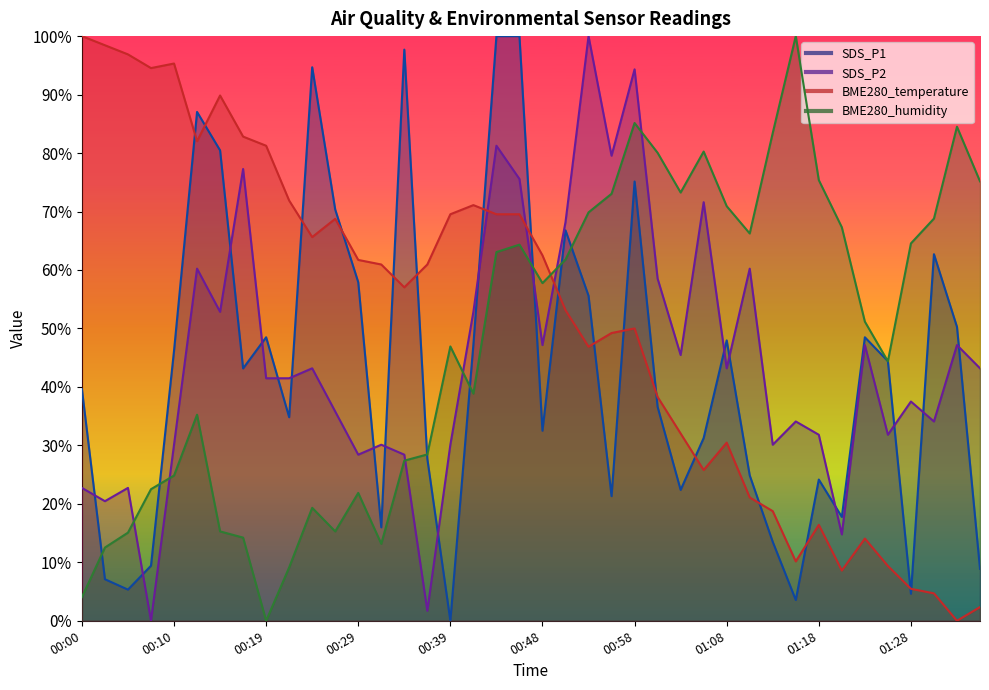

At which label does BME280_humidity reach its peak?

01:15